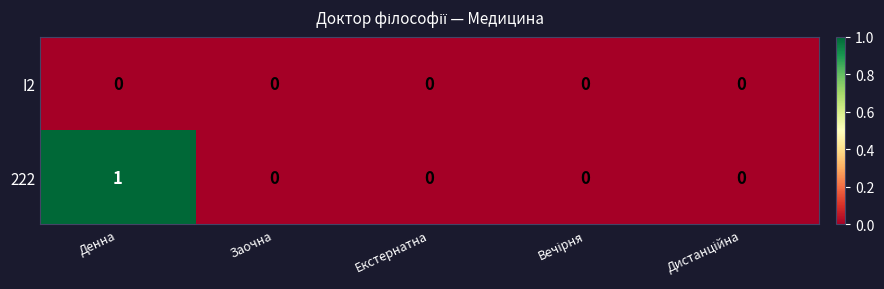

The value of 222 at Денна is 2. True or false?

False